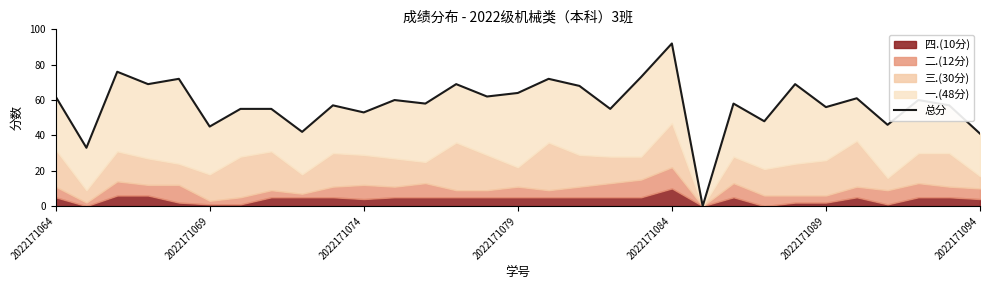

How many data points are above 58?

15